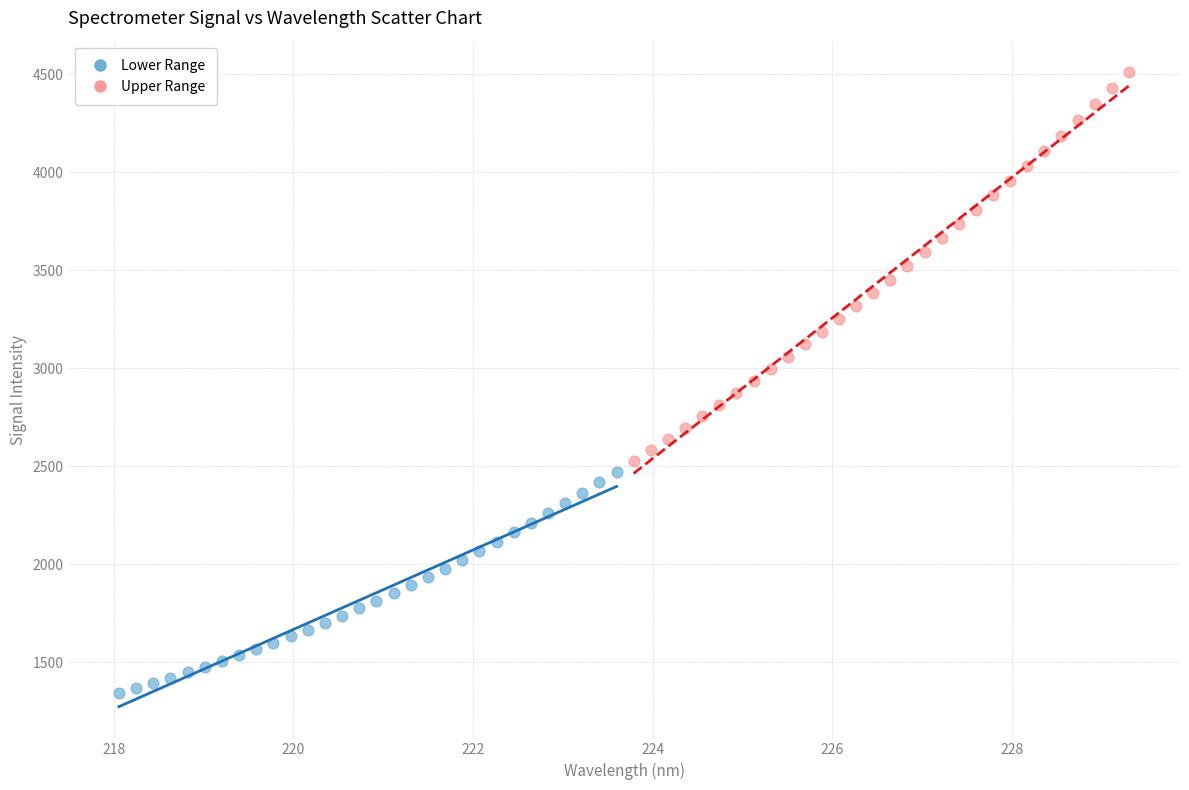

Which series has the widest spread of Y values?

Upper Range